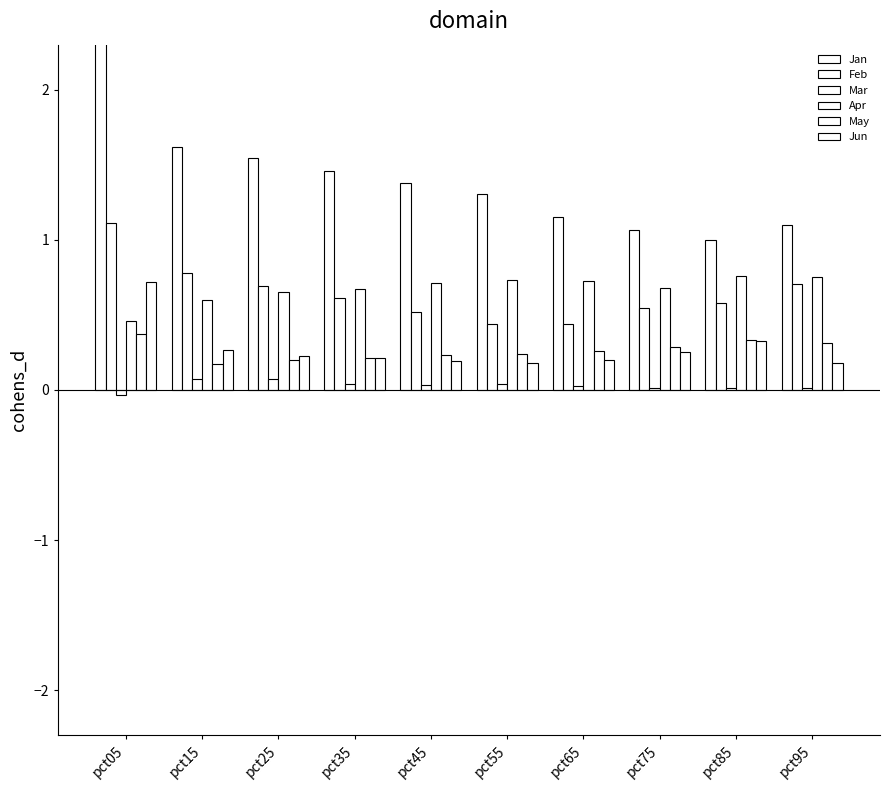

What is the maximum value for Jun?

0.7